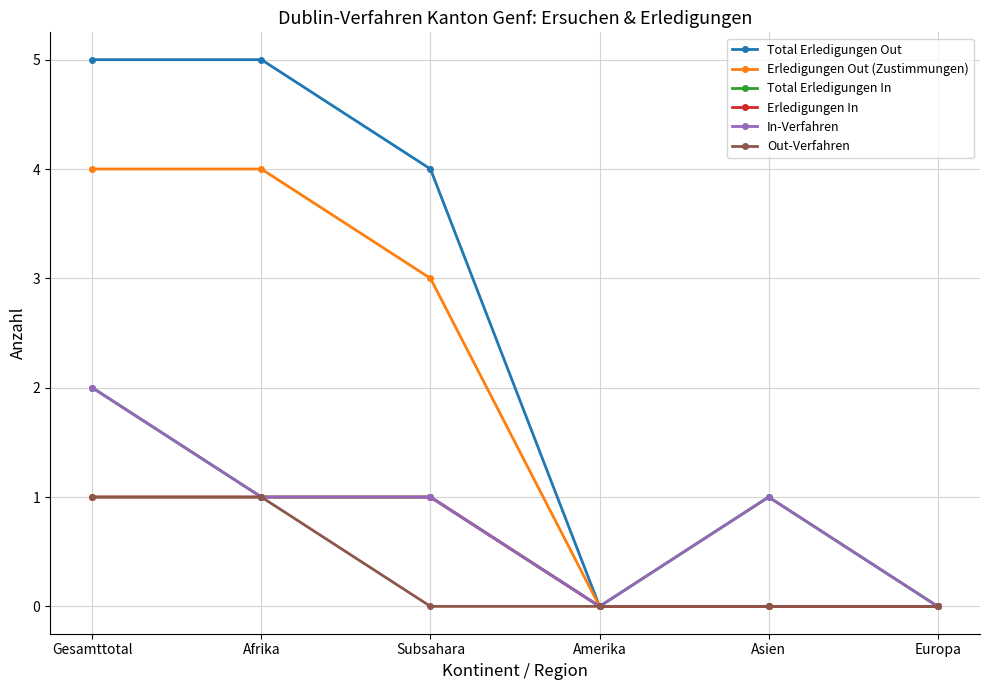

Where is In-Verfahren nearest to the value 1?

Afrika